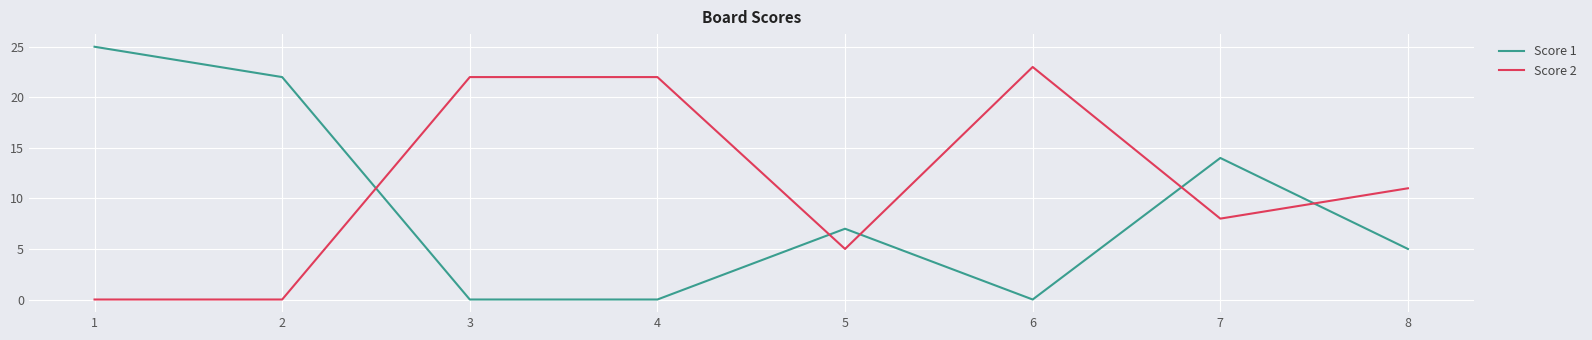

The Score 1 series shows 25 at 1. True or false?

True